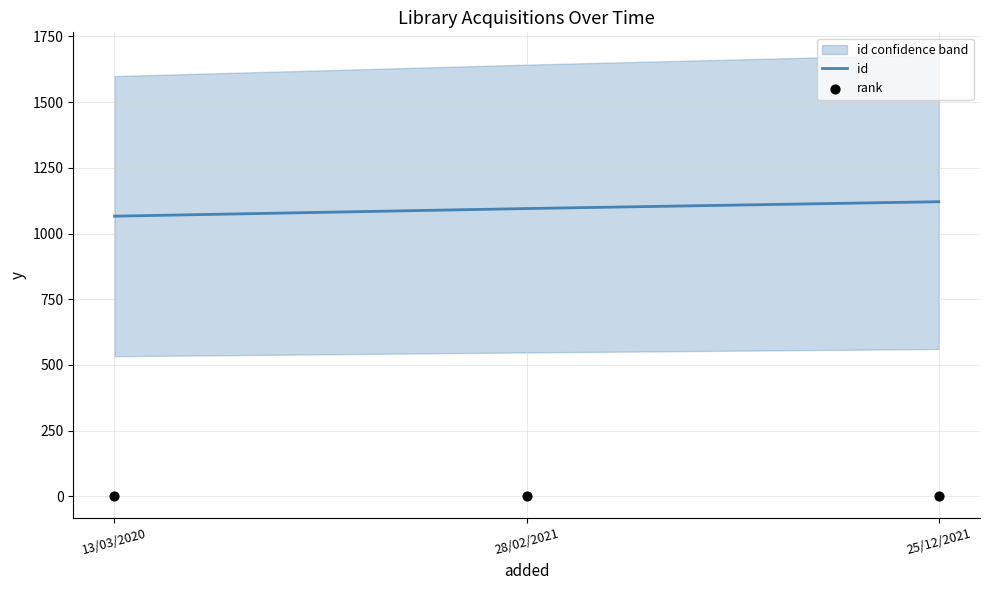

Which series has the largest Y range (max minus min)?

id